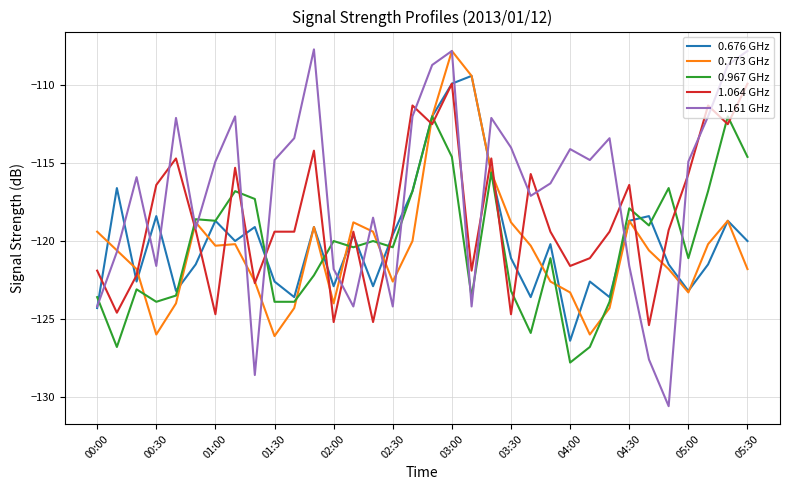

What are all the series names shown in the legend?

0.676 GHz, 0.773 GHz, 0.967 GHz, 1.064 GHz, 1.161 GHz